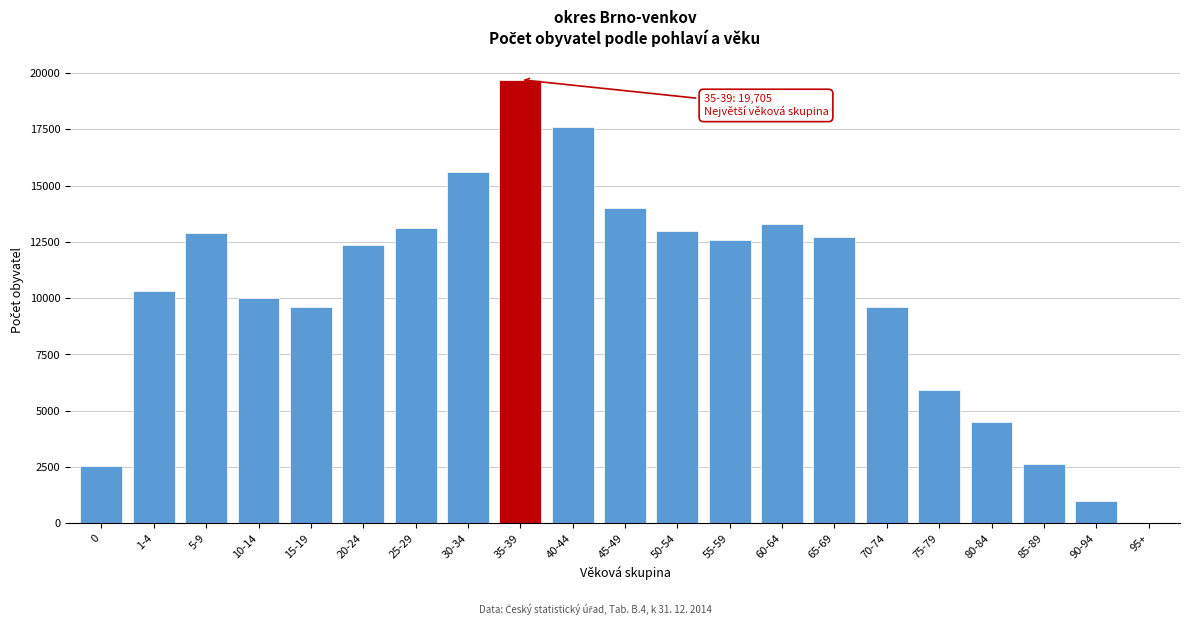

What is the change in value from 15-19 to 75-79?

-3691